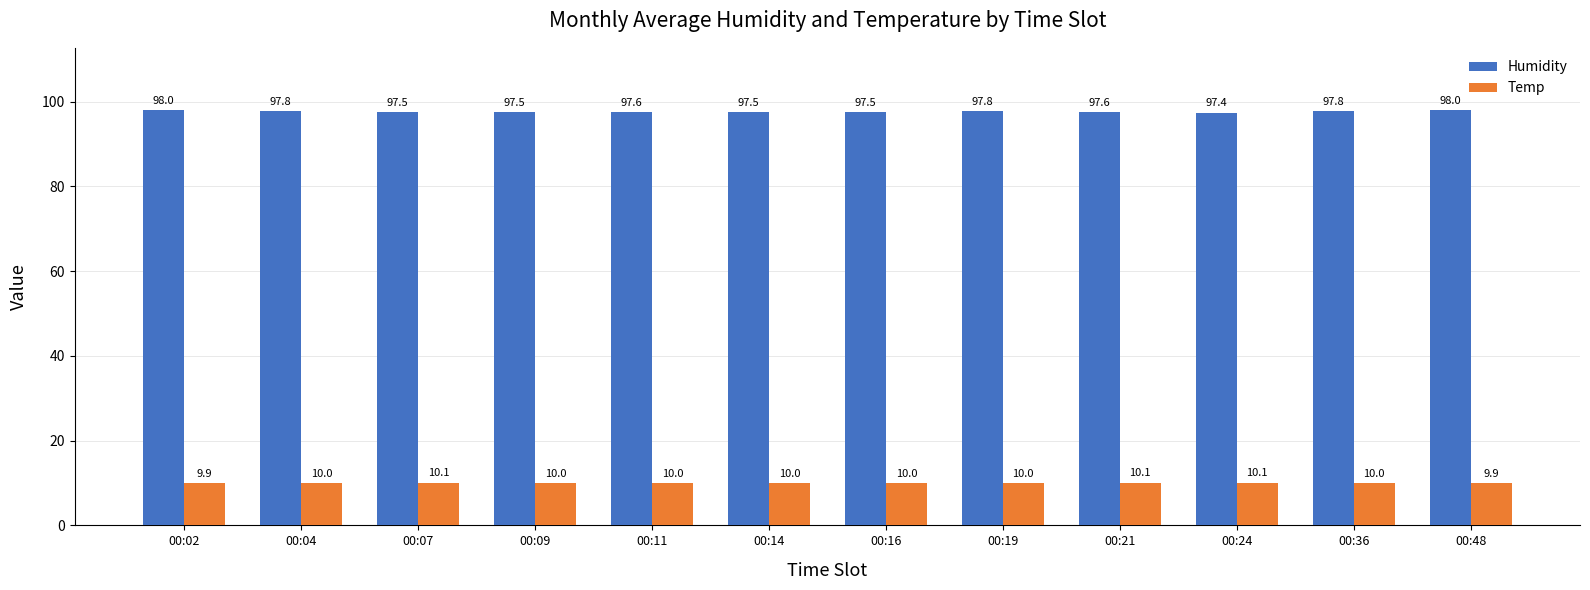

Are the bars horizontal?

No